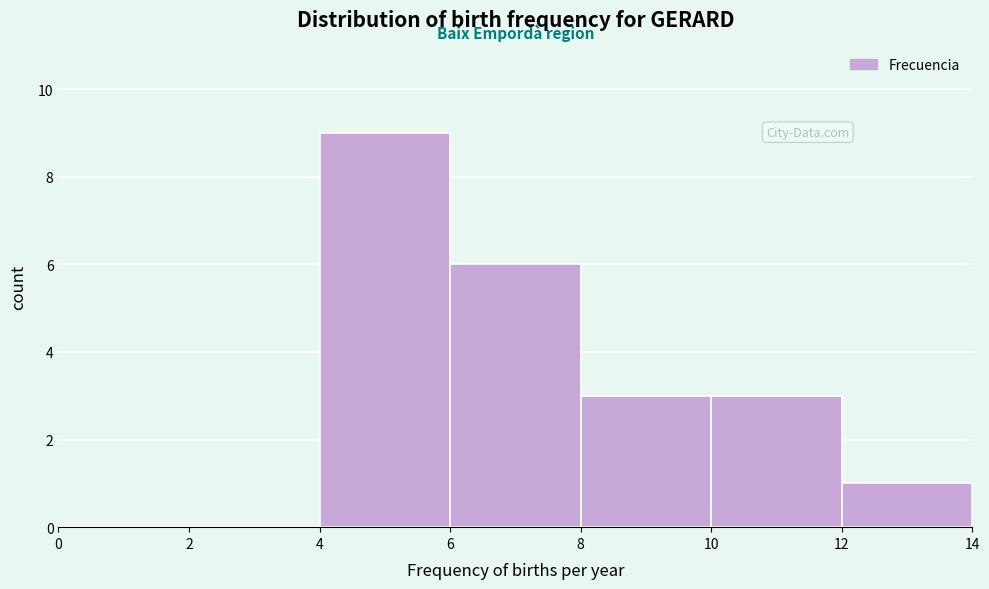

Which range on the x-axis has the tallest bar?

4 to 6